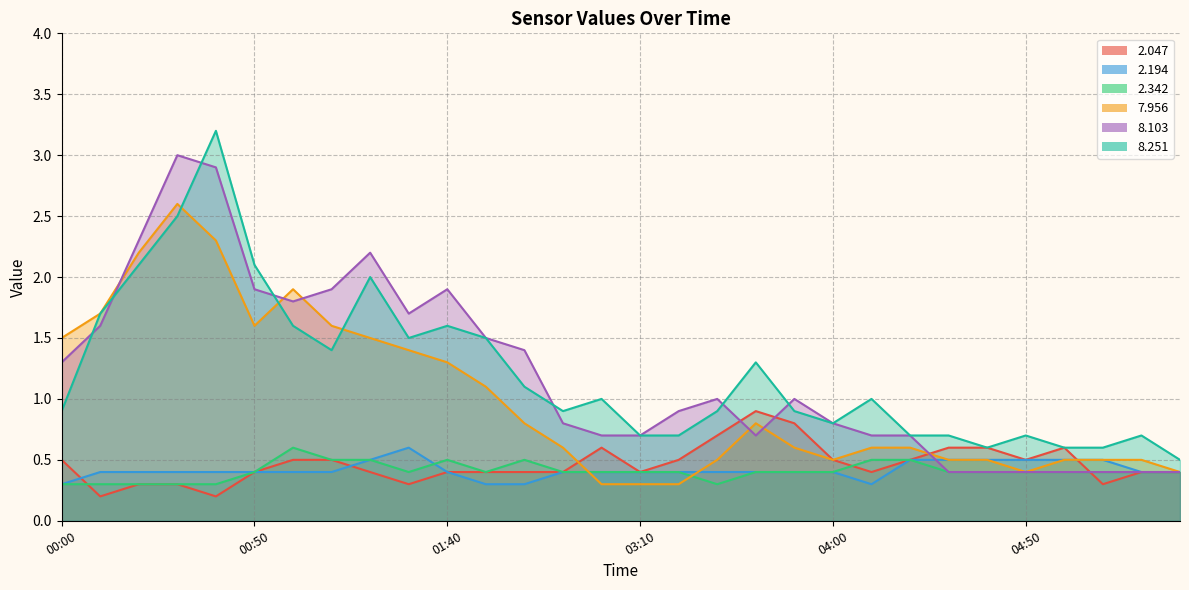

At how many categories does at least one series exceed 0?

30